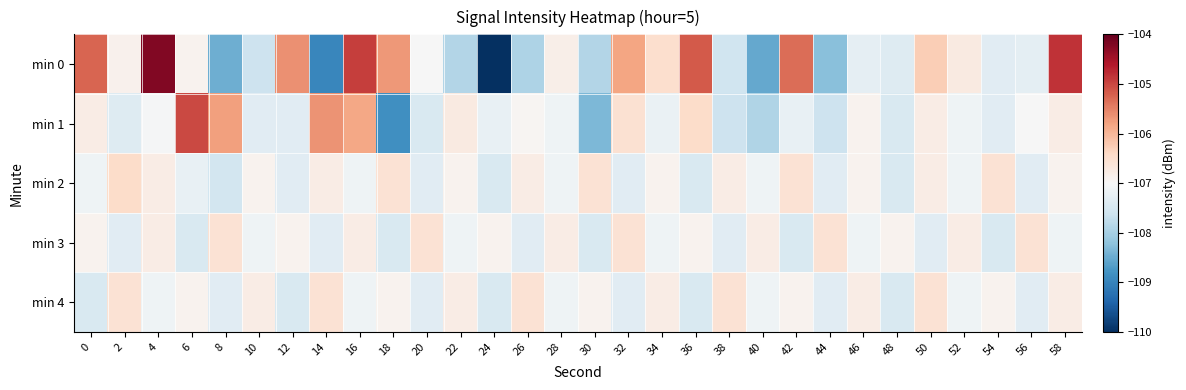

What is the total value across all series at 20?

-535.7